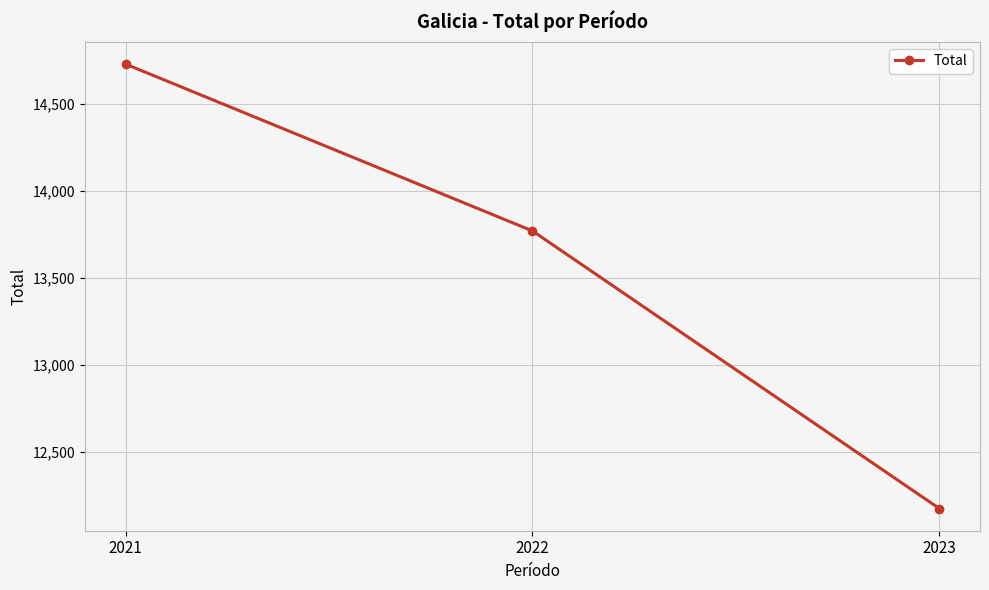

Which label corresponds to the largest value in the chart?

2021